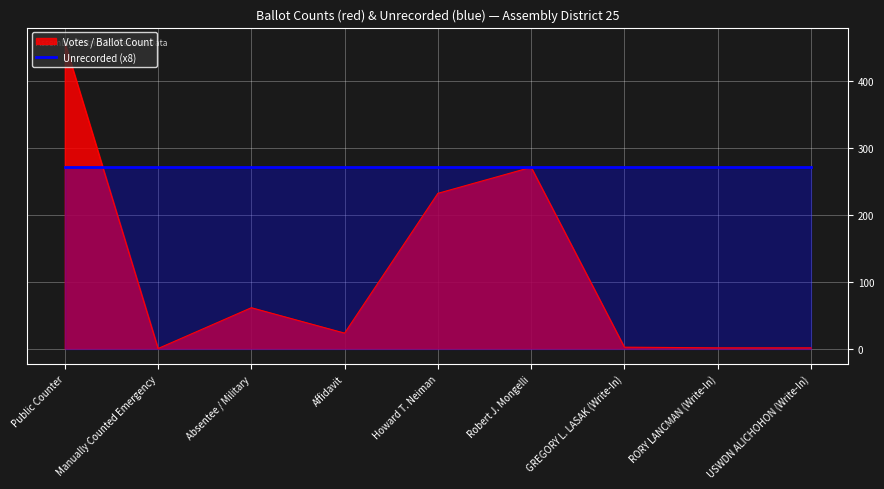

How many lines are shown in the chart?

2